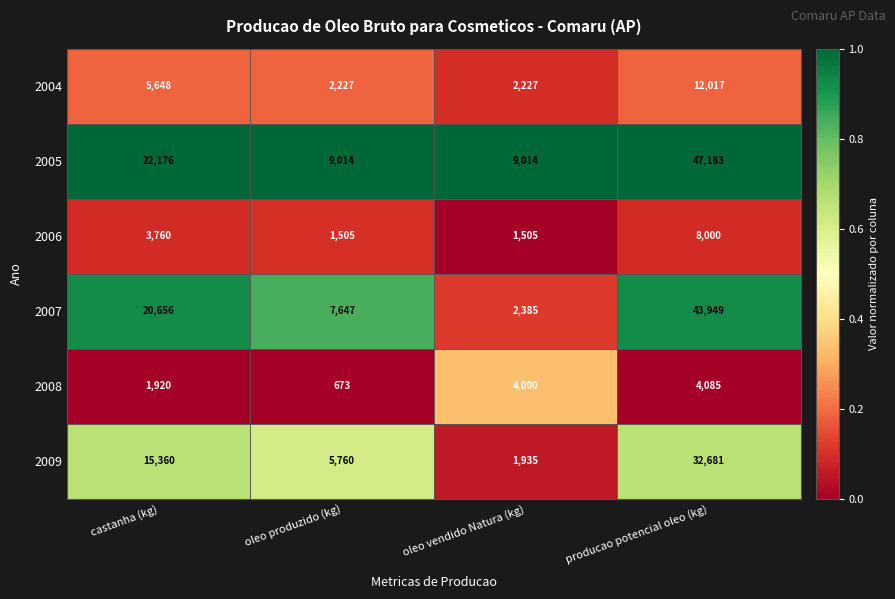

Which series has the largest total across all categories?

2005